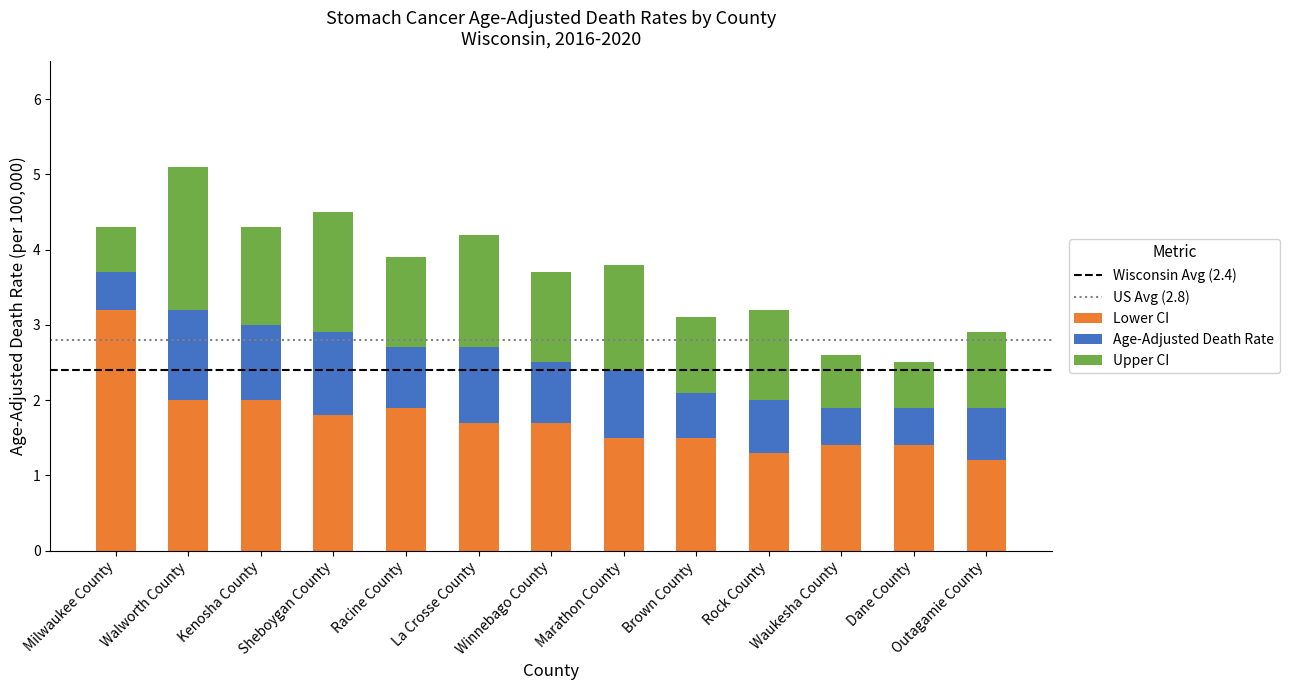

At which category is the sum across all series the highest?

Walworth County